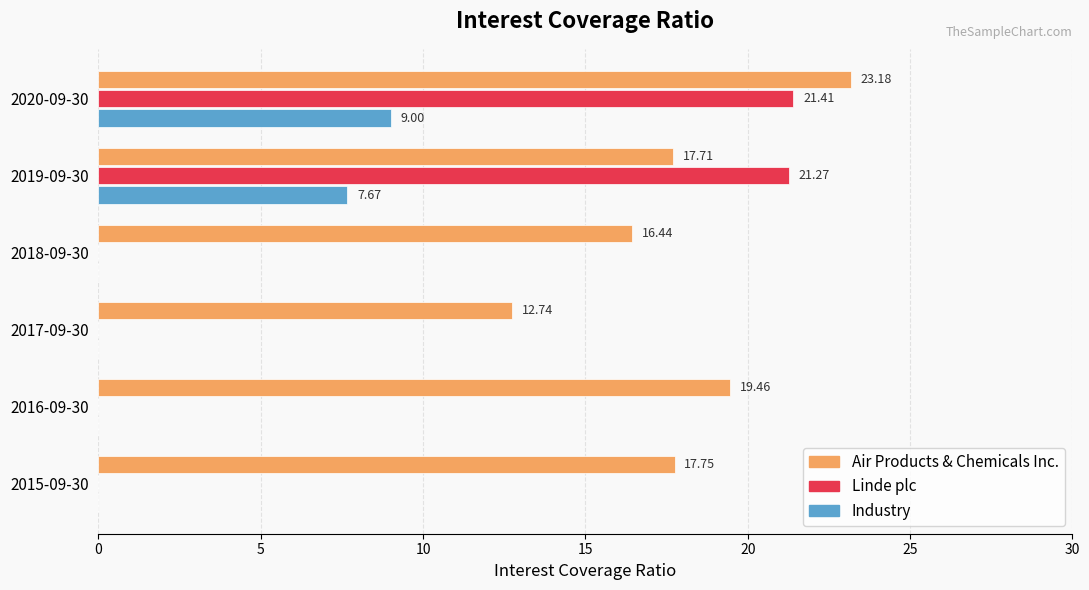

What is the total value across all series at 2015-09-30?

17.8